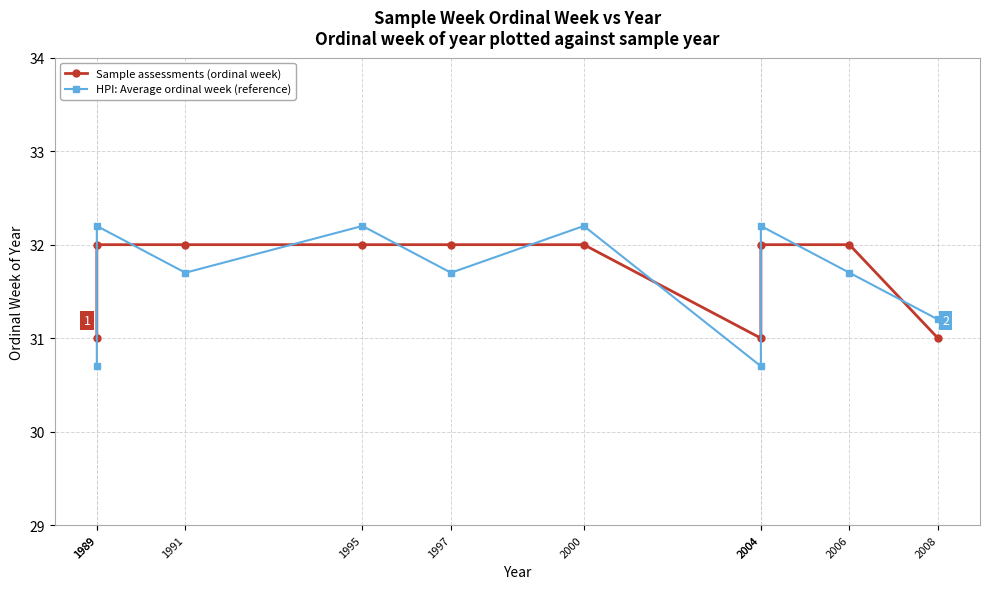

What is the lowest value of the HPI: Average ordinal week (reference) series?

30.7